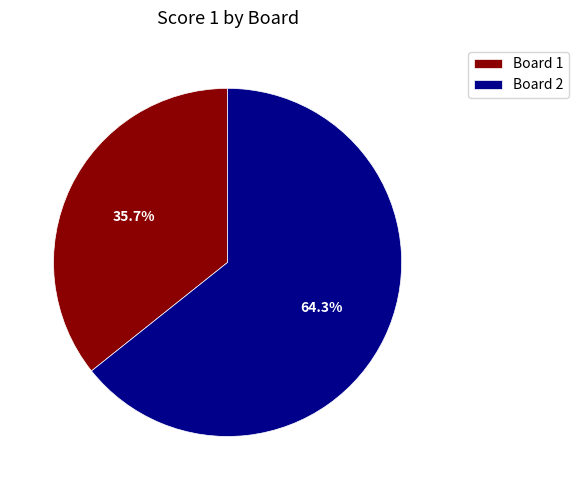

Which category has the smallest portion of the pie?

Board 1